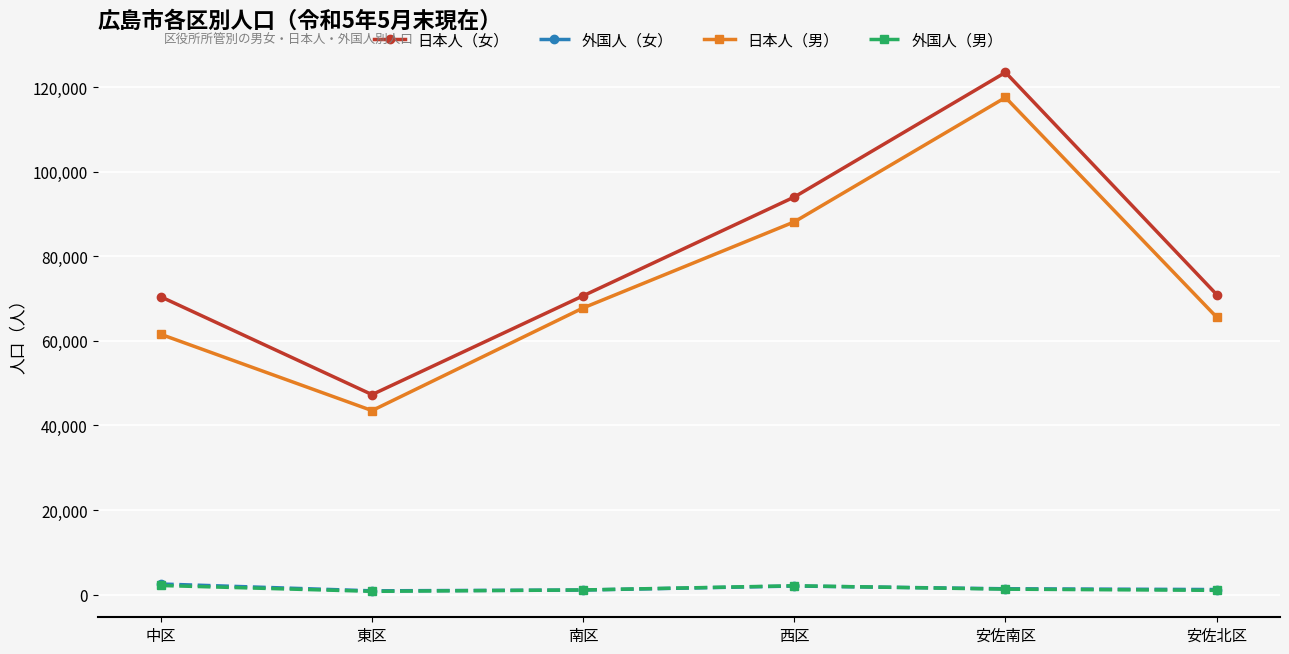

How many values in the 外国人（女） series are below 1373?

3